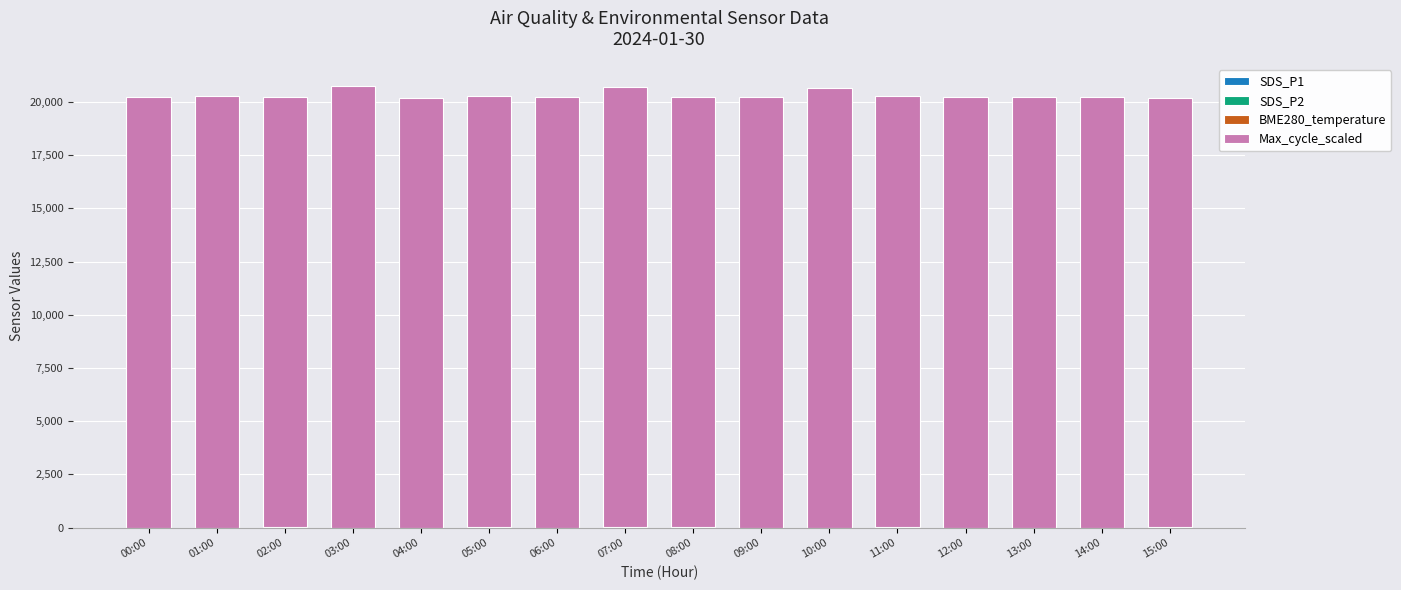

Does the chart contain stacked bars?

Yes